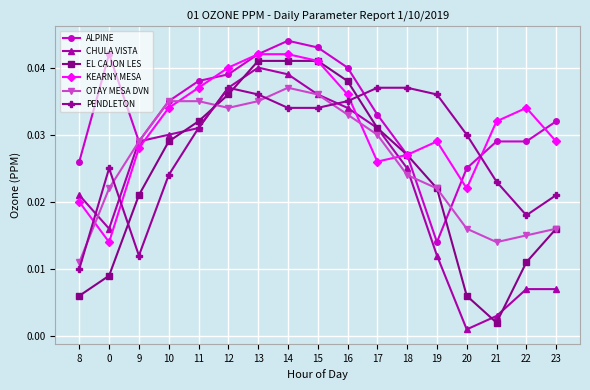

Which series changed the most between 20 and 21?

KEARNY MESA